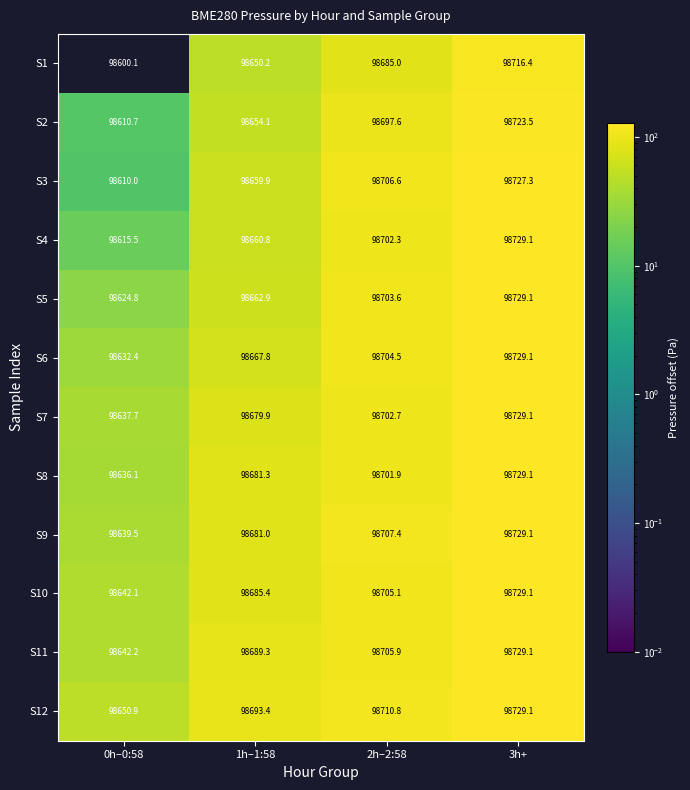

Rank the series at 1h–1:58 from lowest to highest value.

S1, S2, S3, S4, S5, S6, S7, S9, S8, S10, S11, S12